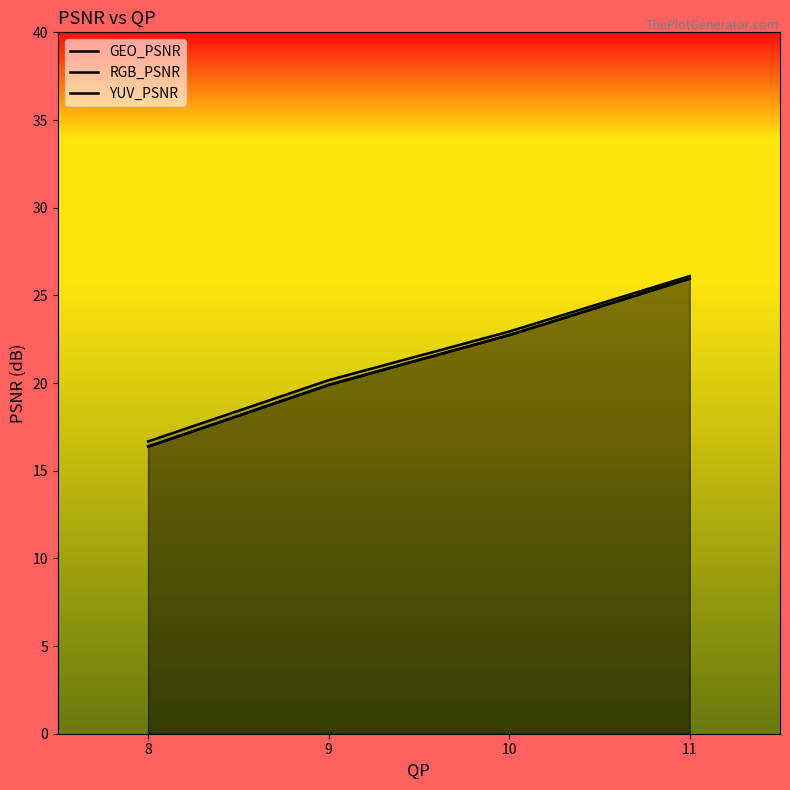

What is the greatest value displayed?

26.1